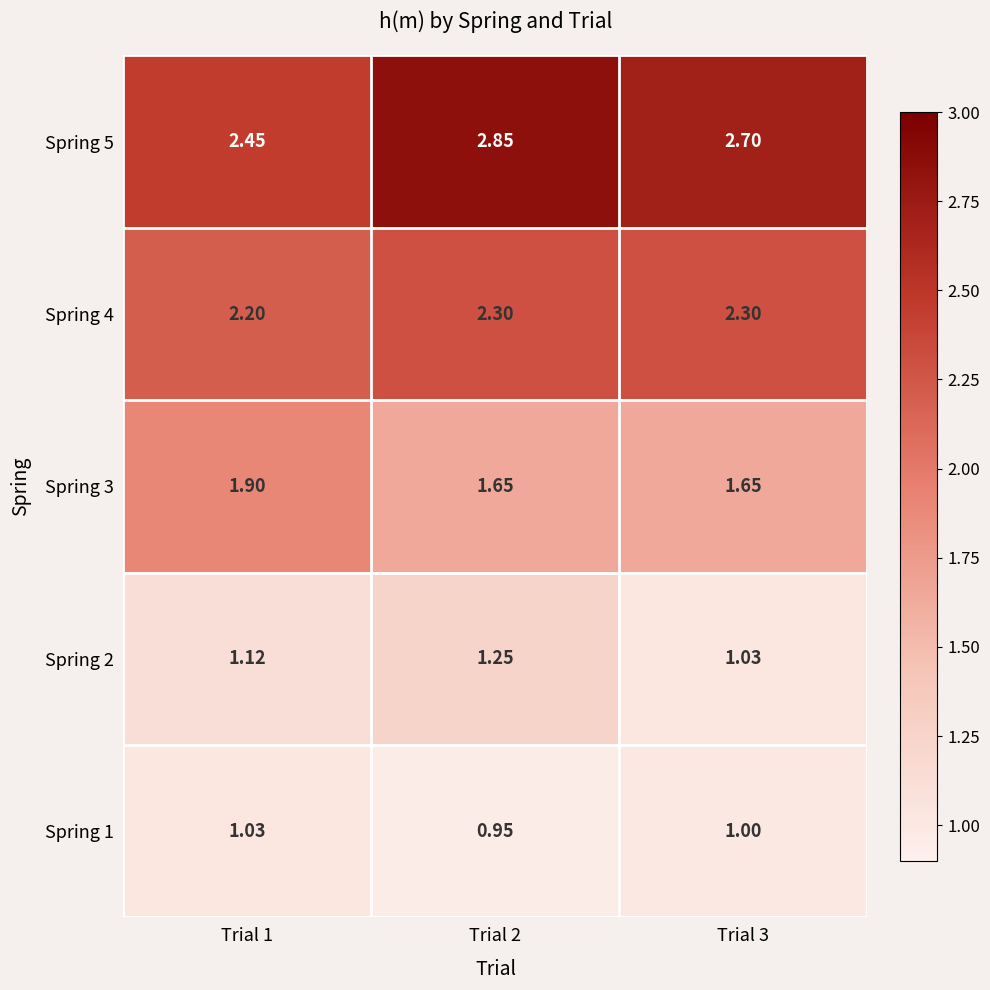

Reading left to right, list all the values displayed in this chart.

Spring 5: Trial 1=2.5	Trial 2=2.9	Trial 3=2.7
Spring 4: Trial 1=2.2	Trial 2=2.3	Trial 3=2.3
Spring 3: Trial 1=1.9	Trial 2=1.6	Trial 3=1.6
Spring 2: Trial 1=1.1	Trial 2=1.2	Trial 3=1.0
Spring 1: Trial 1=1.0	Trial 2=0.9	Trial 3=1.0